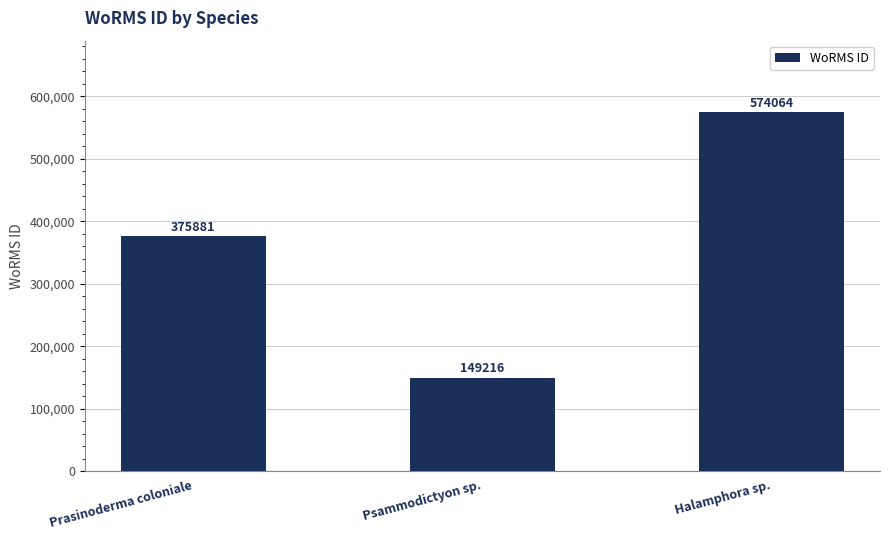

At which label is the value closest to 361640?

Prasinoderma coloniale